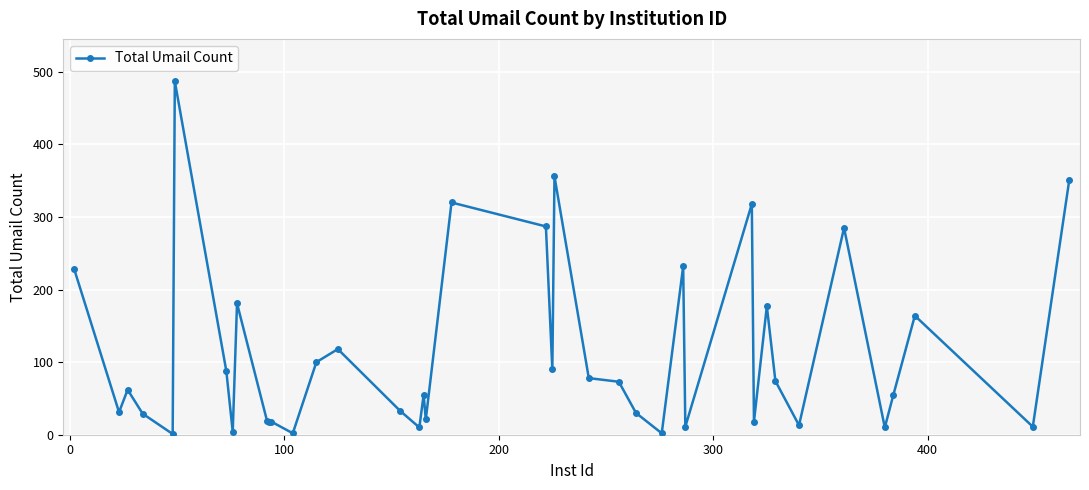

What is the difference between the second highest and minimum values?

355